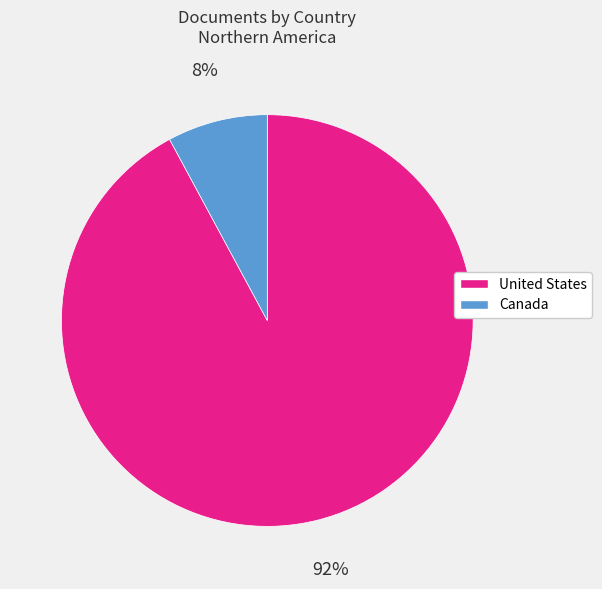

Does United States represent more than half of the total?

Yes